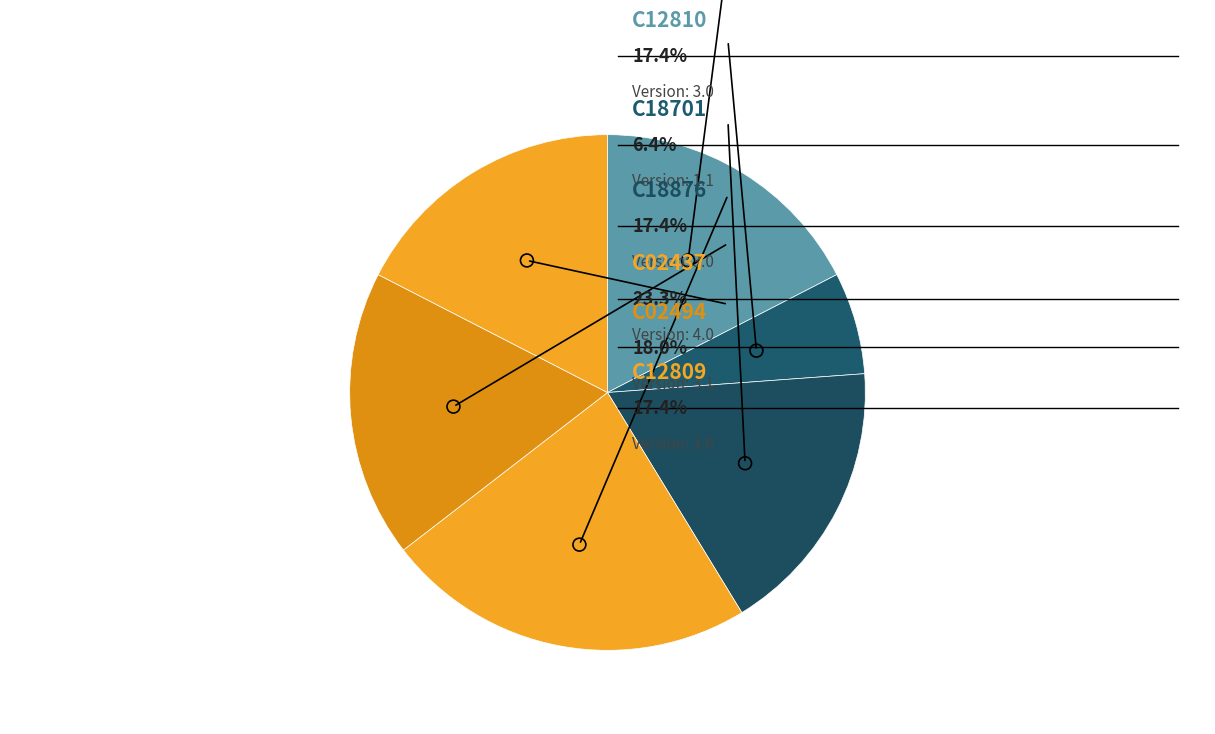

How many slices are in this pie chart?

6